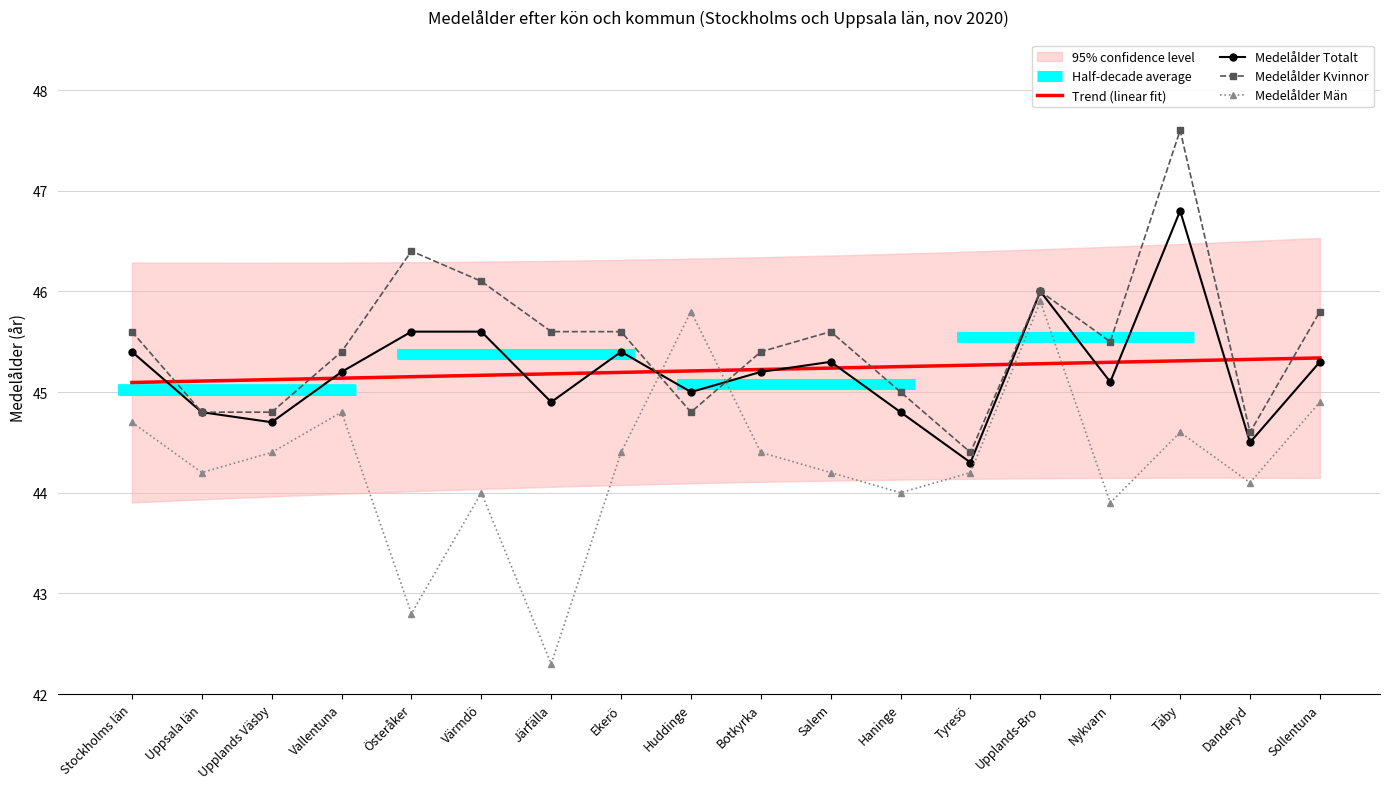

Reading left to right, list all the values displayed in this chart.

Medelålder Totalt: 45.4	44.8	44.7	45.2	45.6	45.6	44.9	45.4	45.0	45.2	45.3	44.8	44.3	46.0	45.1	46.8	44.5	45.3
Medelålder Kvinnor: 45.6	44.8	44.8	45.4	46.4	46.1	45.6	45.6	44.8	45.4	45.6	45.0	44.4	46.0	45.5	47.6	44.6	45.8
Medelålder Män: 44.7	44.2	44.4	44.8	42.8	44.0	42.3	44.4	45.8	44.4	44.2	44.0	44.2	45.9	43.9	44.6	44.1	44.9